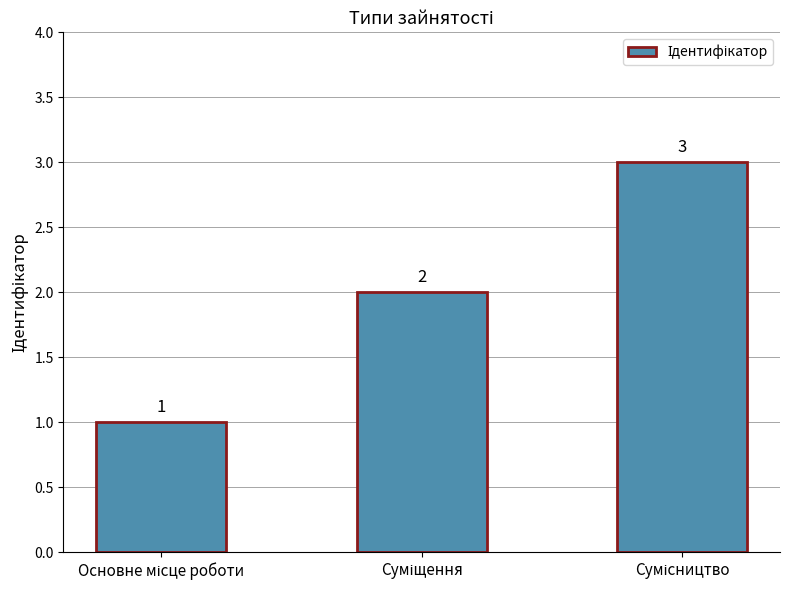

Reading left to right, what are all the values shown in this chart?

1	2	3